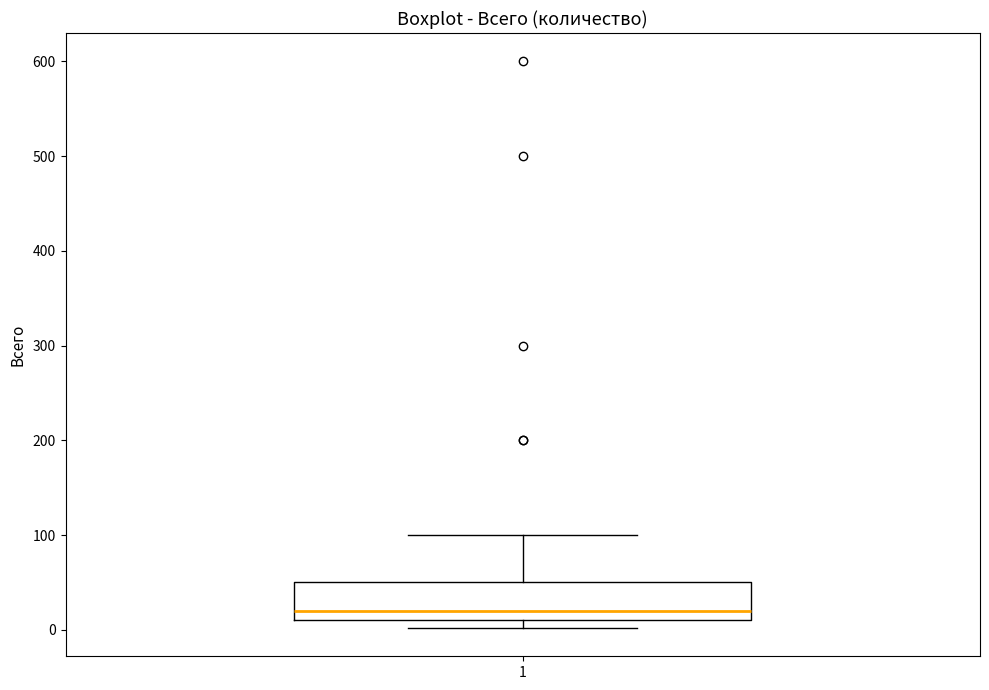

Transcribe this box plot: give where the median line is, the range the box spans, and where the two whiskers end, as read against the y-axis. The values are not printed on the chart, so give them approximately, as read against the axis.

median 20, box 10 to 50, whiskers 0 to 100